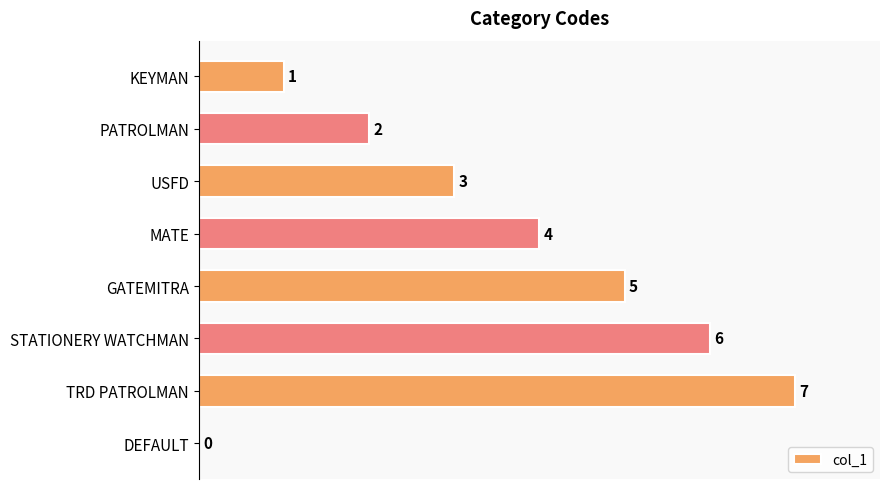

Reading top to bottom, what are all the values shown in this chart?

KEYMAN=1	PATROLMAN=2	USFD=3	MATE=4	GATEMITRA=5	STATIONERY WATCHMAN=6	TRD PATROLMAN=7	DEFAULT=0